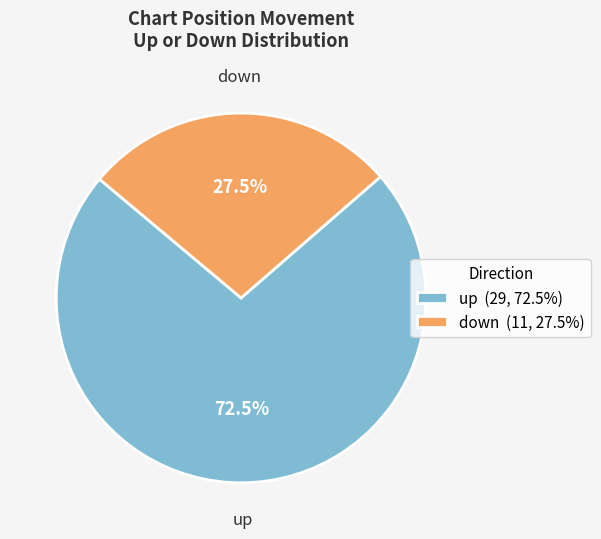

Between down and up, which is larger?

up